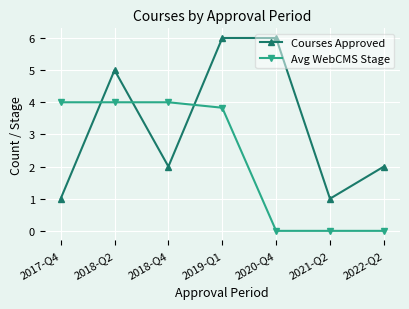

List the series in order of their overall mean, lowest first.

Avg WebCMS Stage, Courses Approved